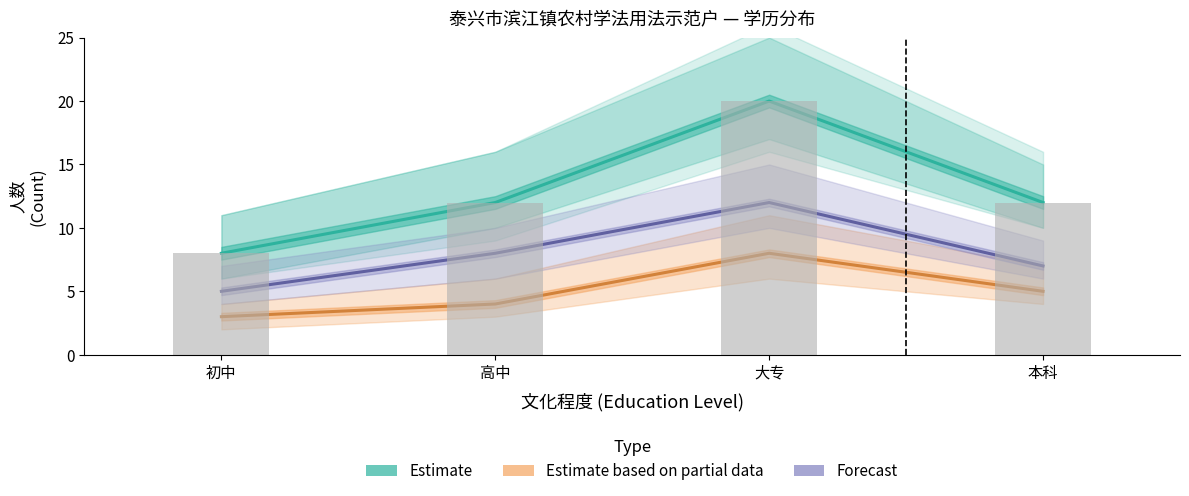

At which label does Forecast reach its peak?

大专